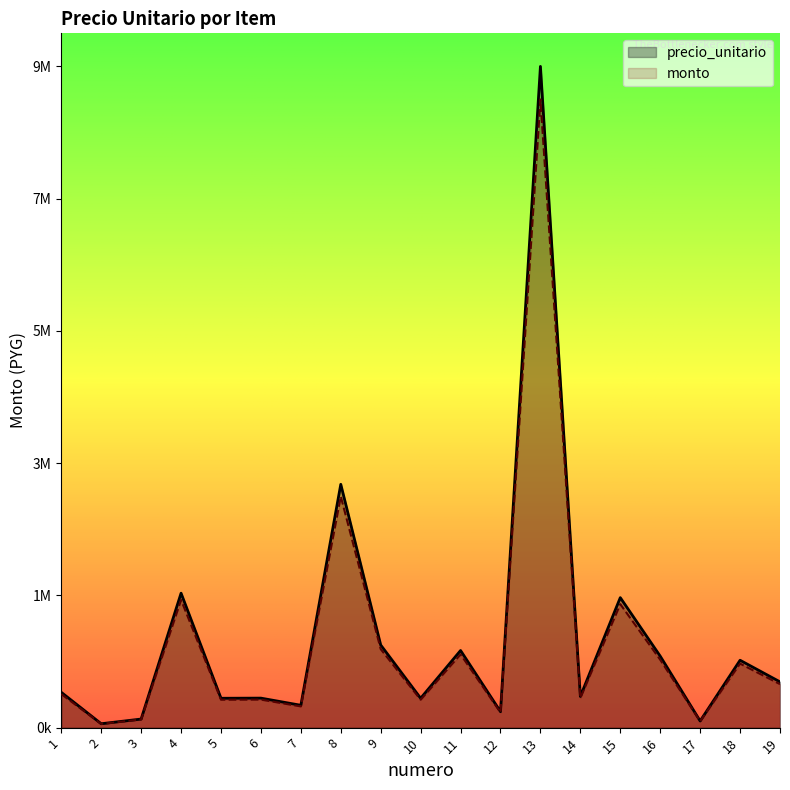

Is the value of precio_unitario at 4 greater than the value of monto at 17?

Yes